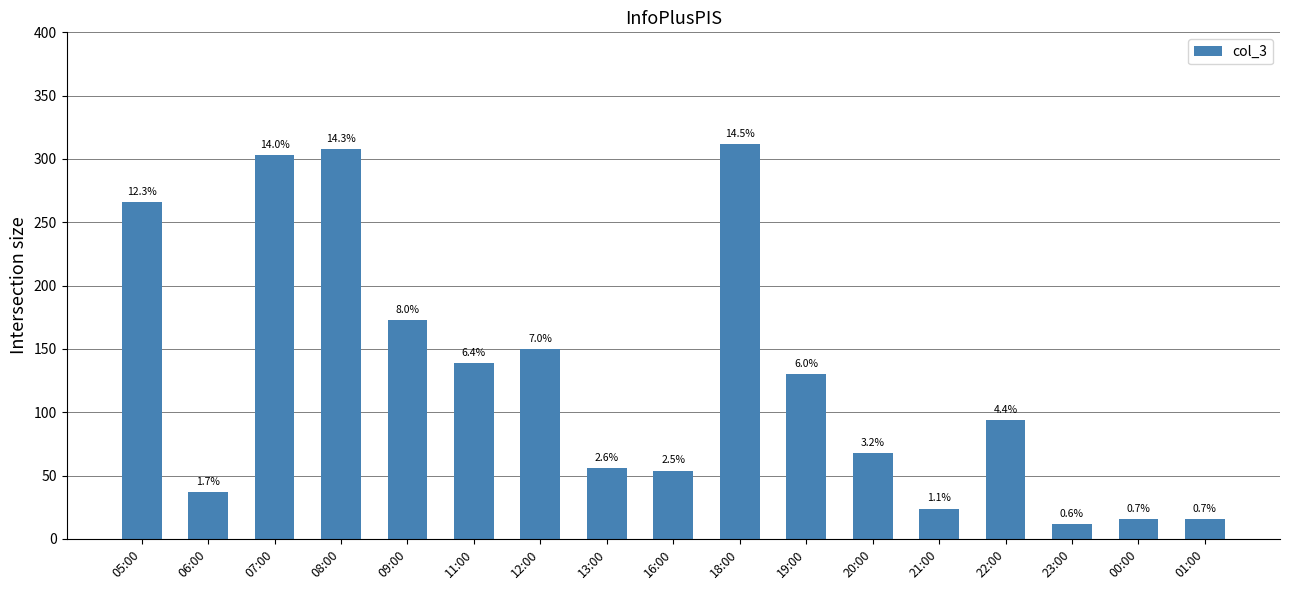

Reading left to right, list all the values displayed in this chart.

266	37	303	308	173	139	150	56	54	312	130	68	24	94	12	16	16